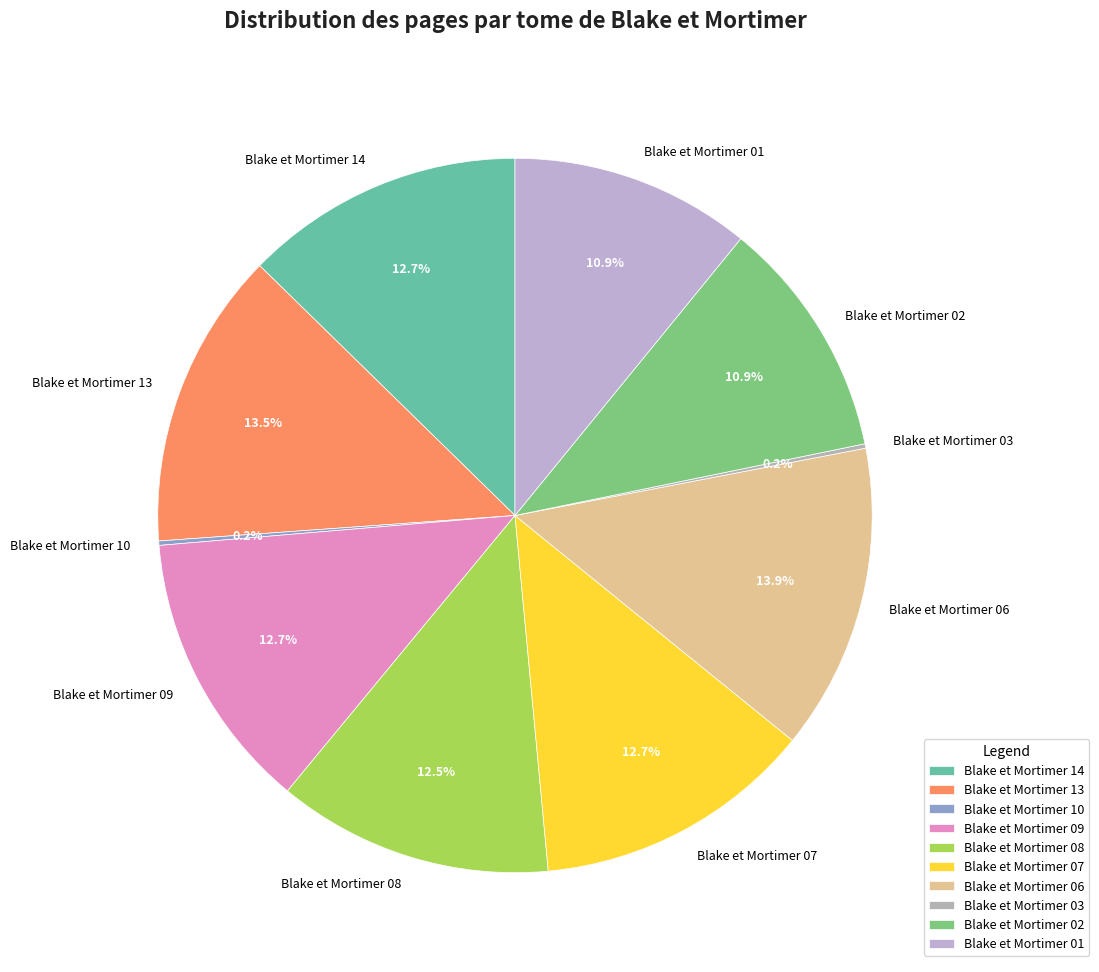

Does Blake et Mortimer 02 represent more than half of the total?

No